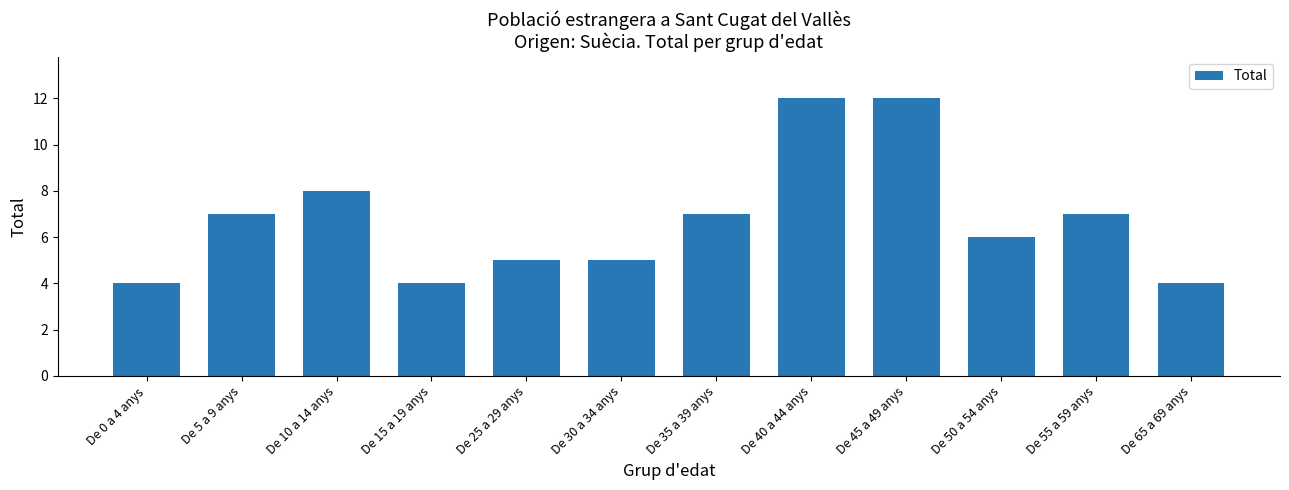

The chart shows a value of 6 at De 65 a 69 anys. True or false?

False